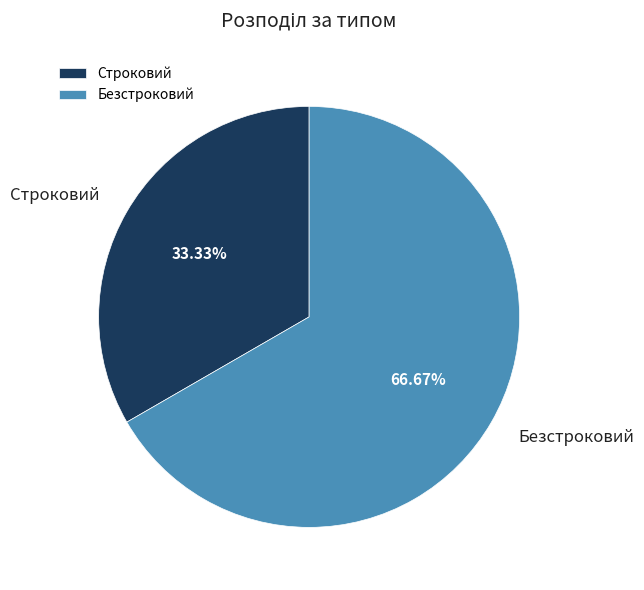

Which slice is the largest?

Безстроковий